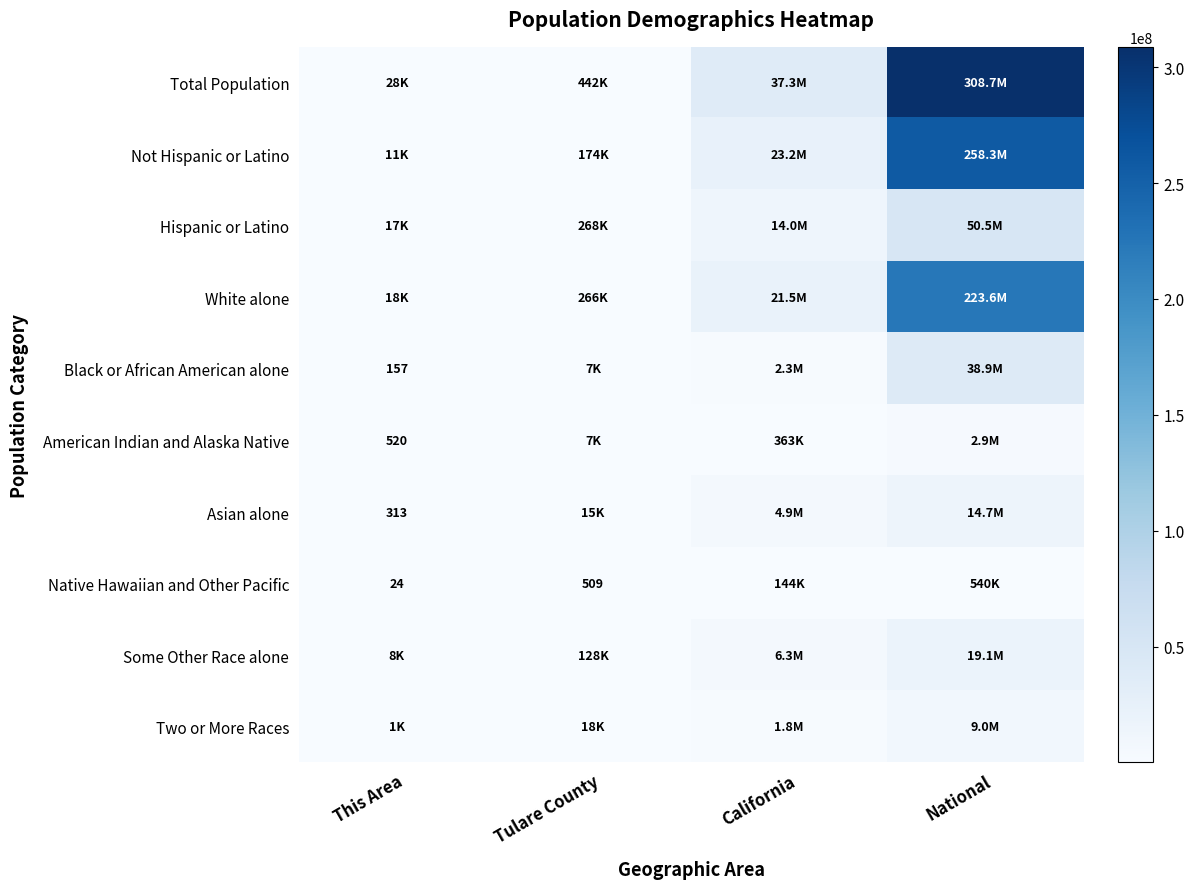

Which series has the widest spread of values?

Total Population